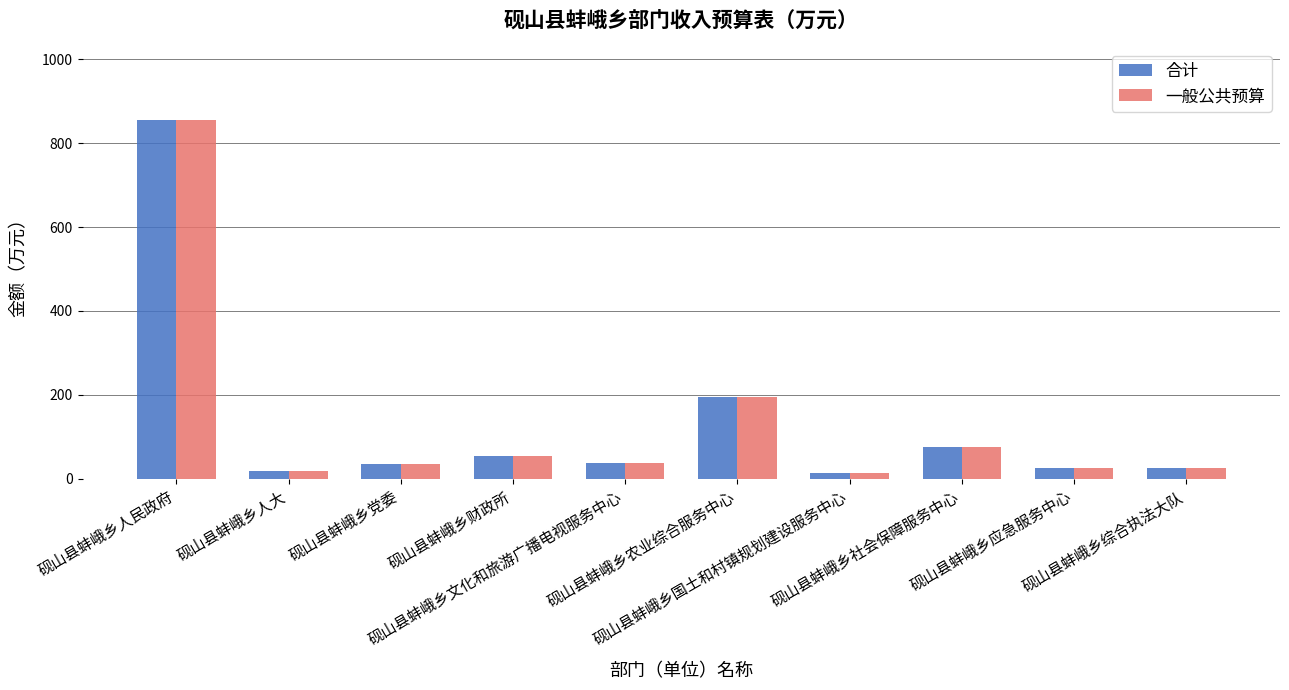

What is the greatest value displayed?

856.0